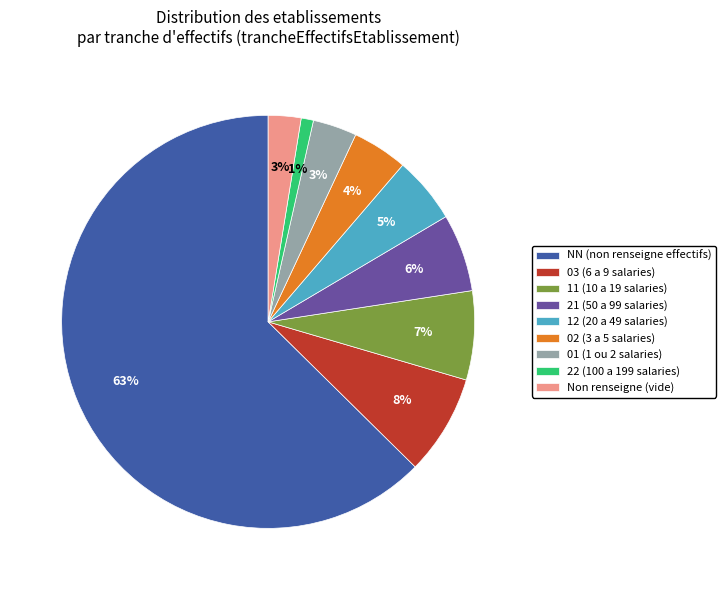

Which slice is the smallest?

22 (100 a 199 salaries)